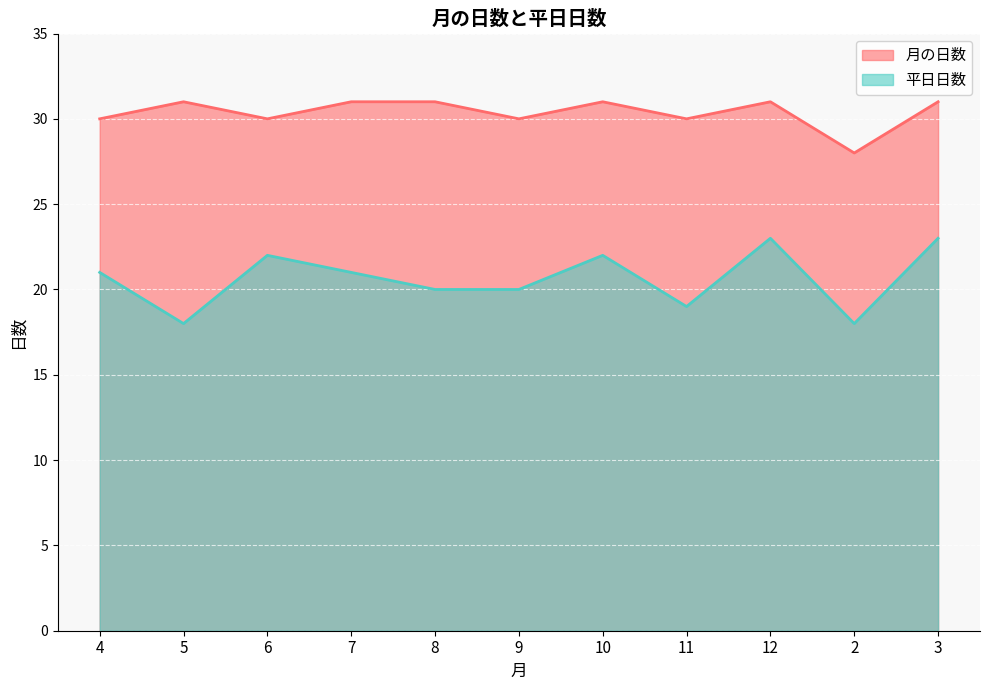

What is the value of the 月の日数 point at the 1st from the left?

30